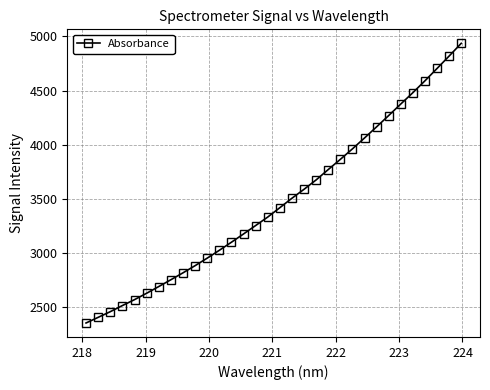

What is the difference between the maximum and minimum values?

2578.3